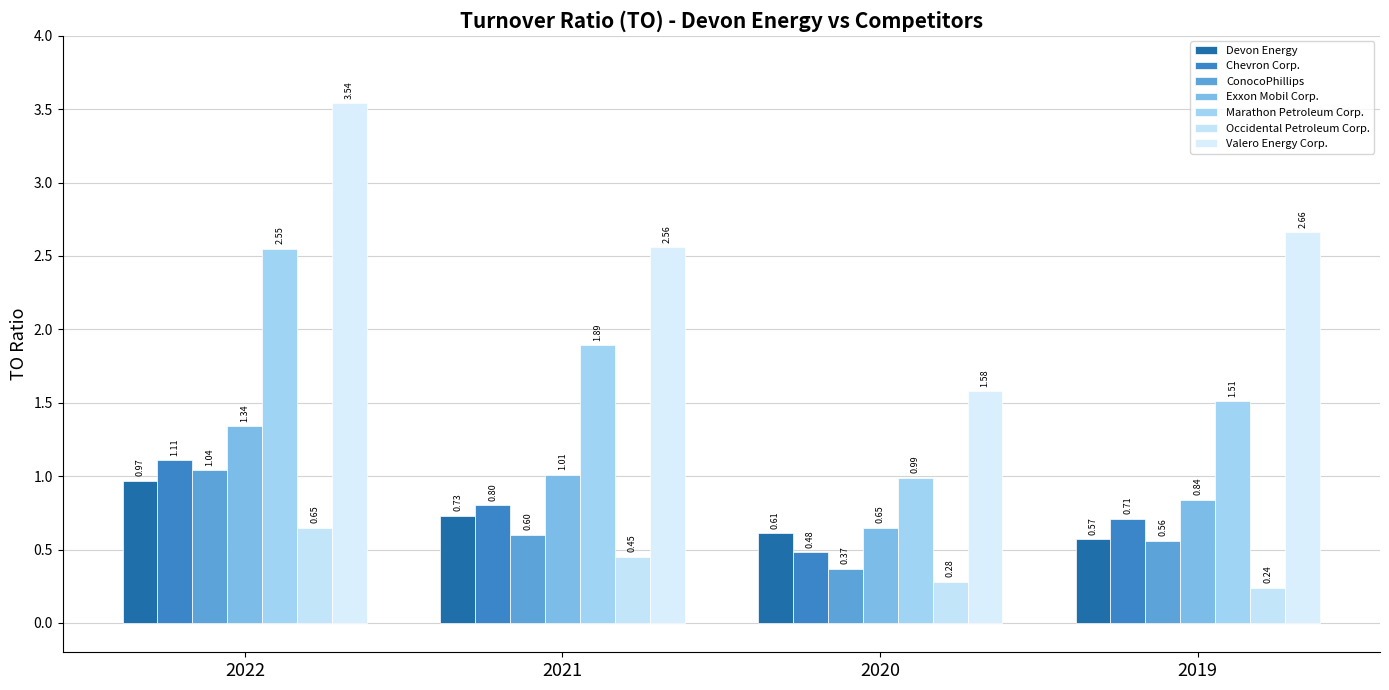

What is the minimum value shown in the chart?

0.2